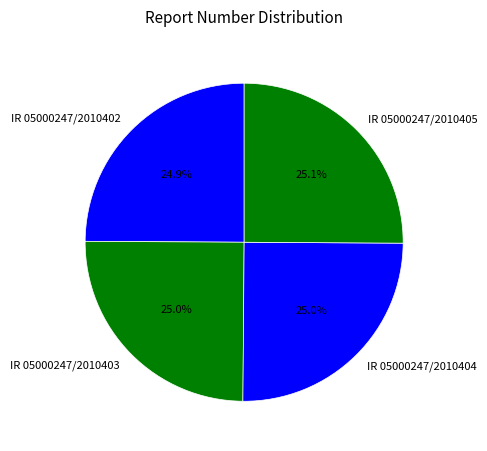

Does IR 05000247/2010403 account for over 50% of the chart?

No